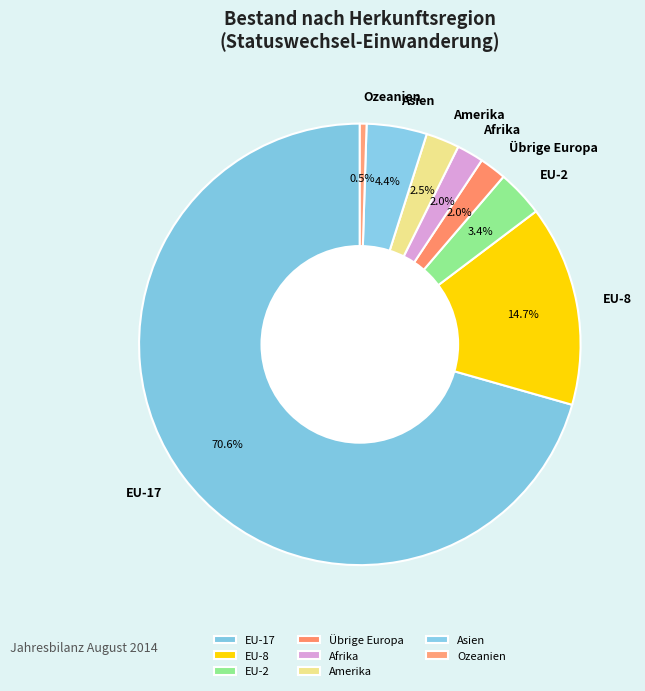

Count the number of slices in the pie.

8